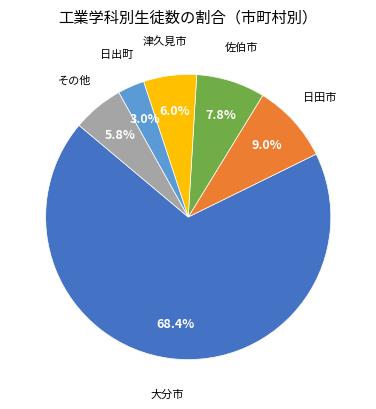

Which category accounts for the majority?

大分市